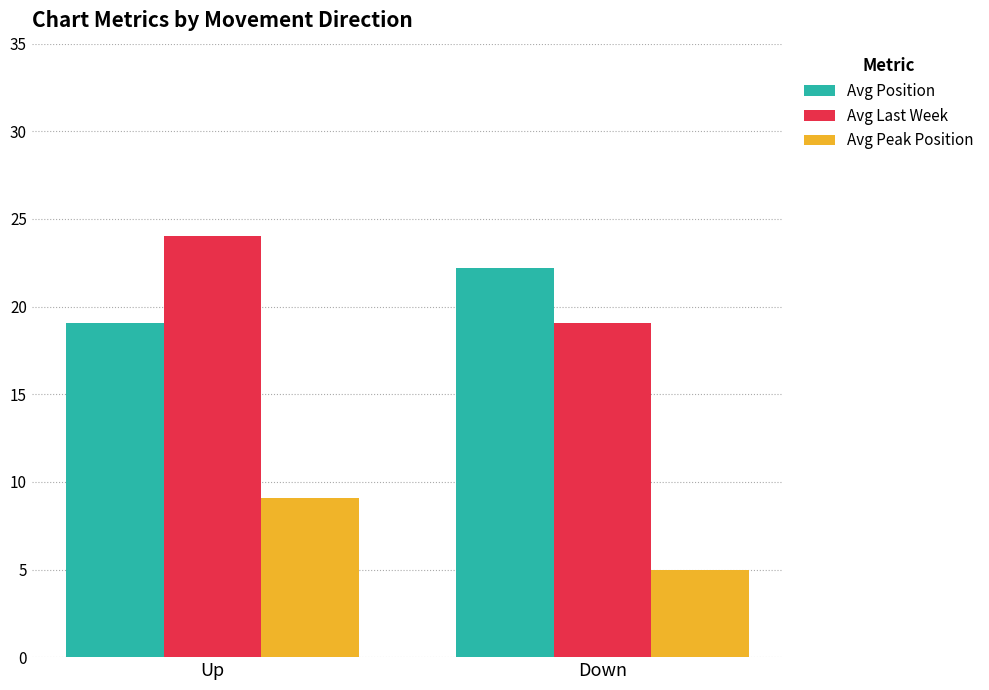

Rank the categories by Avg Position value from highest to lowest.

Down, Up